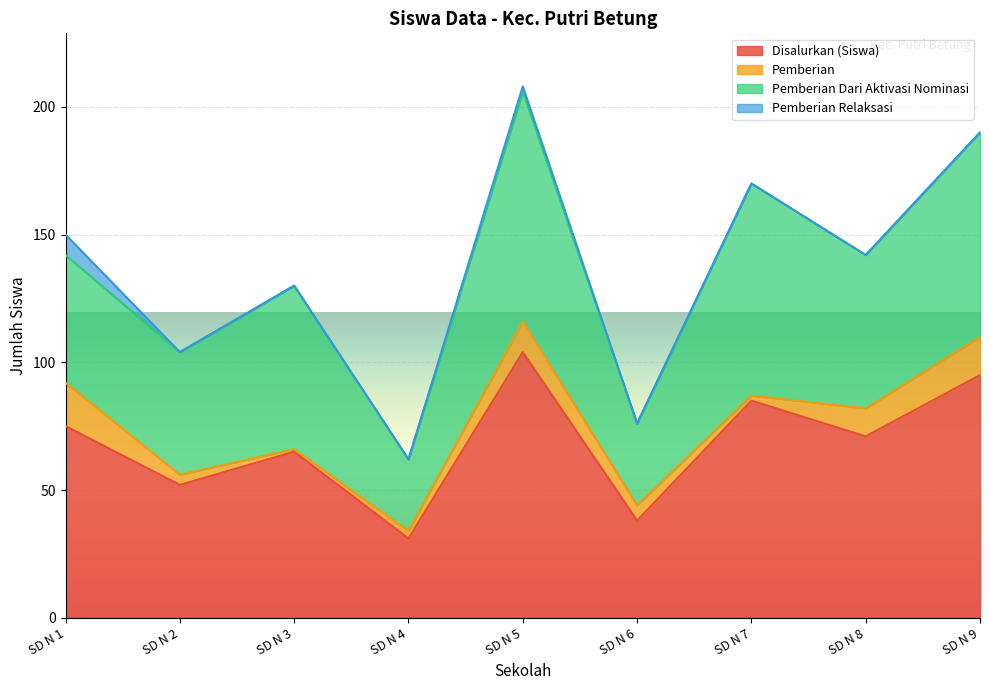

What is the sum of the Pemberian values at SD N 8 and SD N 4?

14